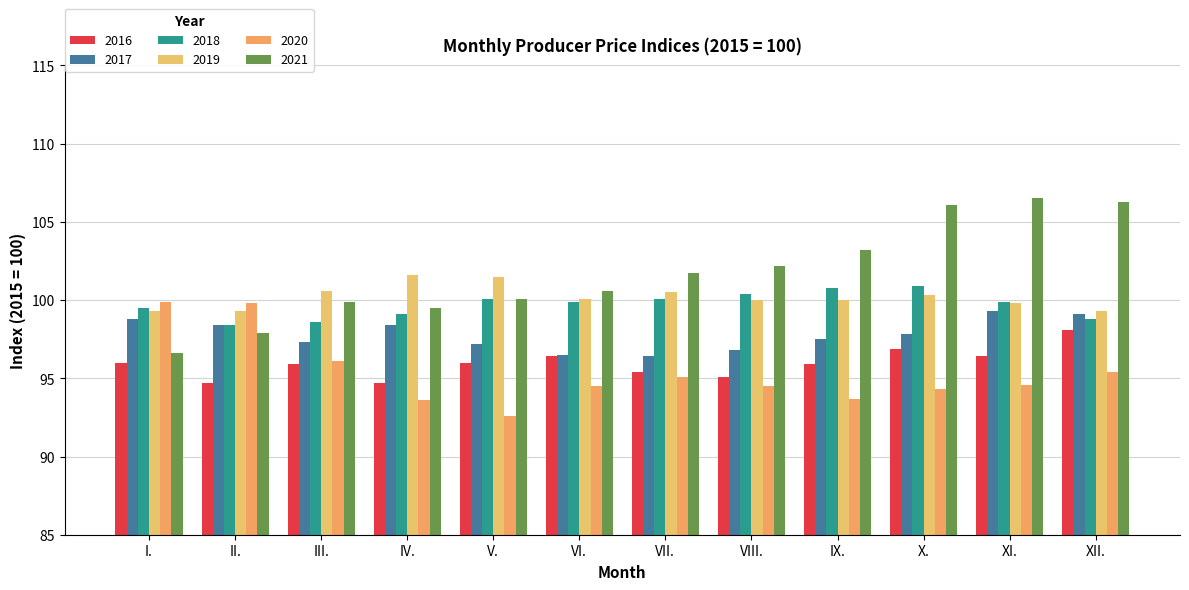

What value does the 2016 series have at XI.?

96.4